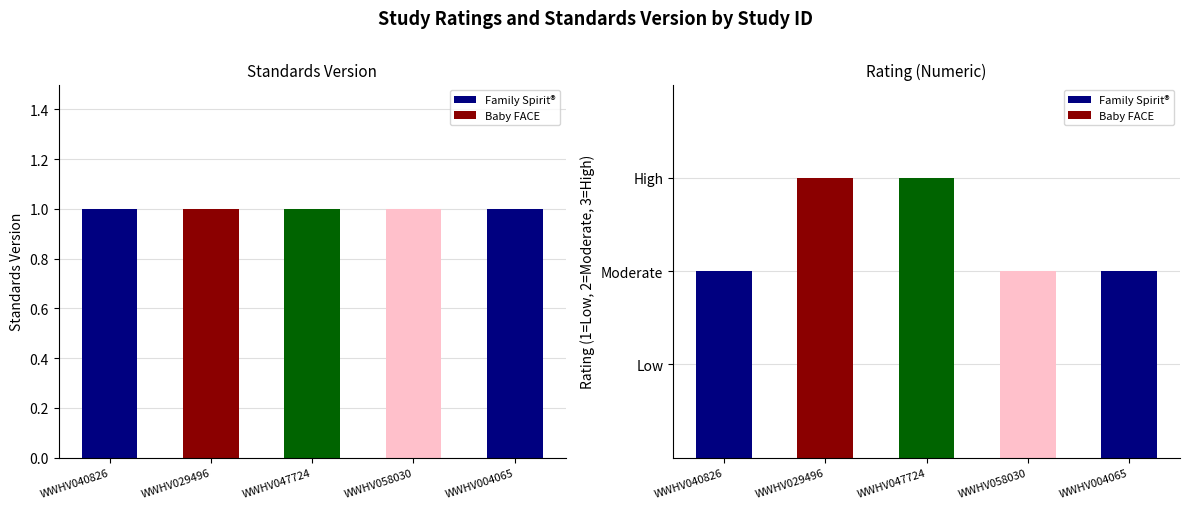

Reading left to right, extract all data points from this chart.

Standards Version: WWHV040826=1	WWHV029496=1	WWHV047724=1	WWHV058030=1	WWHV004065=1
Rating: WWHV040826=2	WWHV029496=3	WWHV047724=3	WWHV058030=2	WWHV004065=2